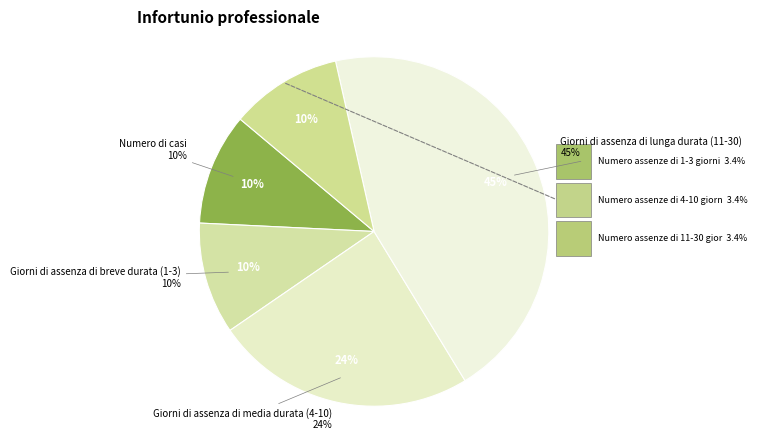

Combined, what portion of the pie is Numero assenze di 11-30 giorni and Giorni di assenza di lunga durata (11-30)?

48.3%